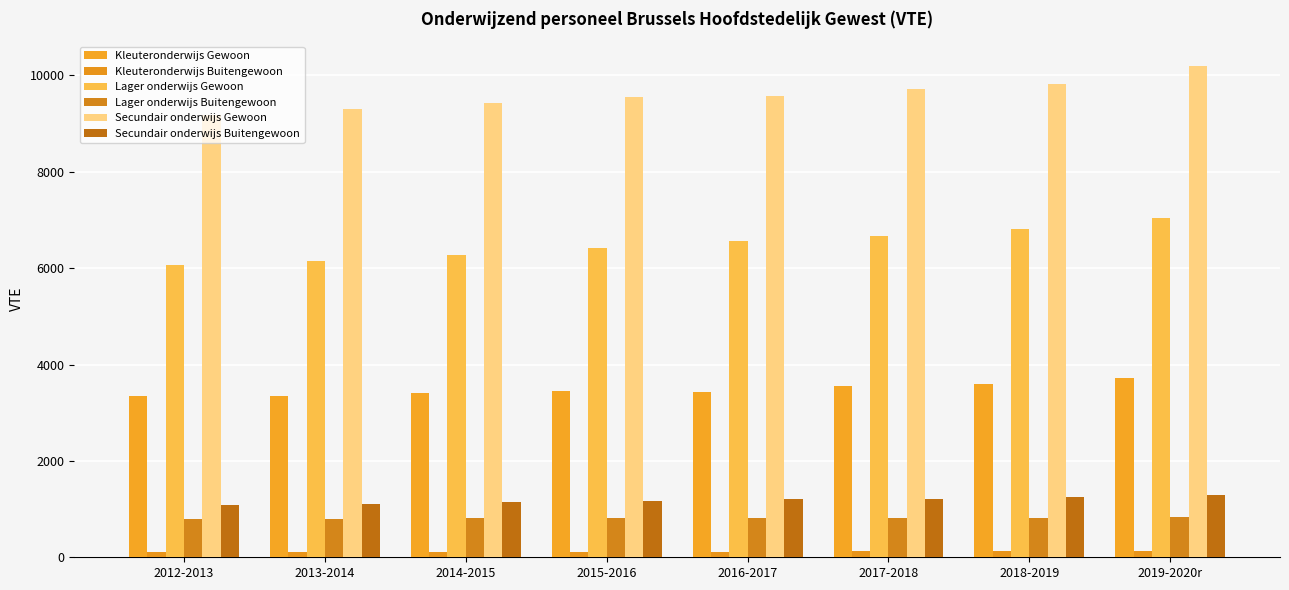

The value of Lager onderwijs Buitengewoon at 2016-2017 is 1326.1. True or false?

False